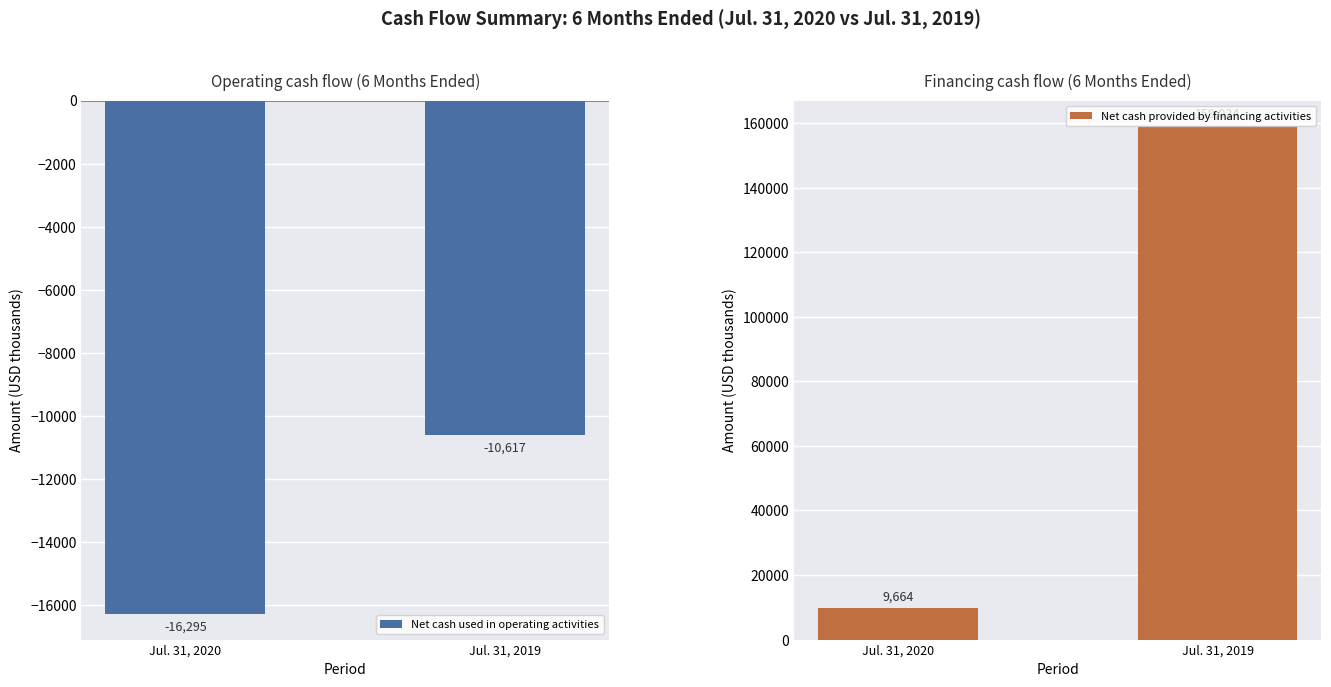

What is the difference between the highest and lowest values at Jul. 31, 2020?

25959